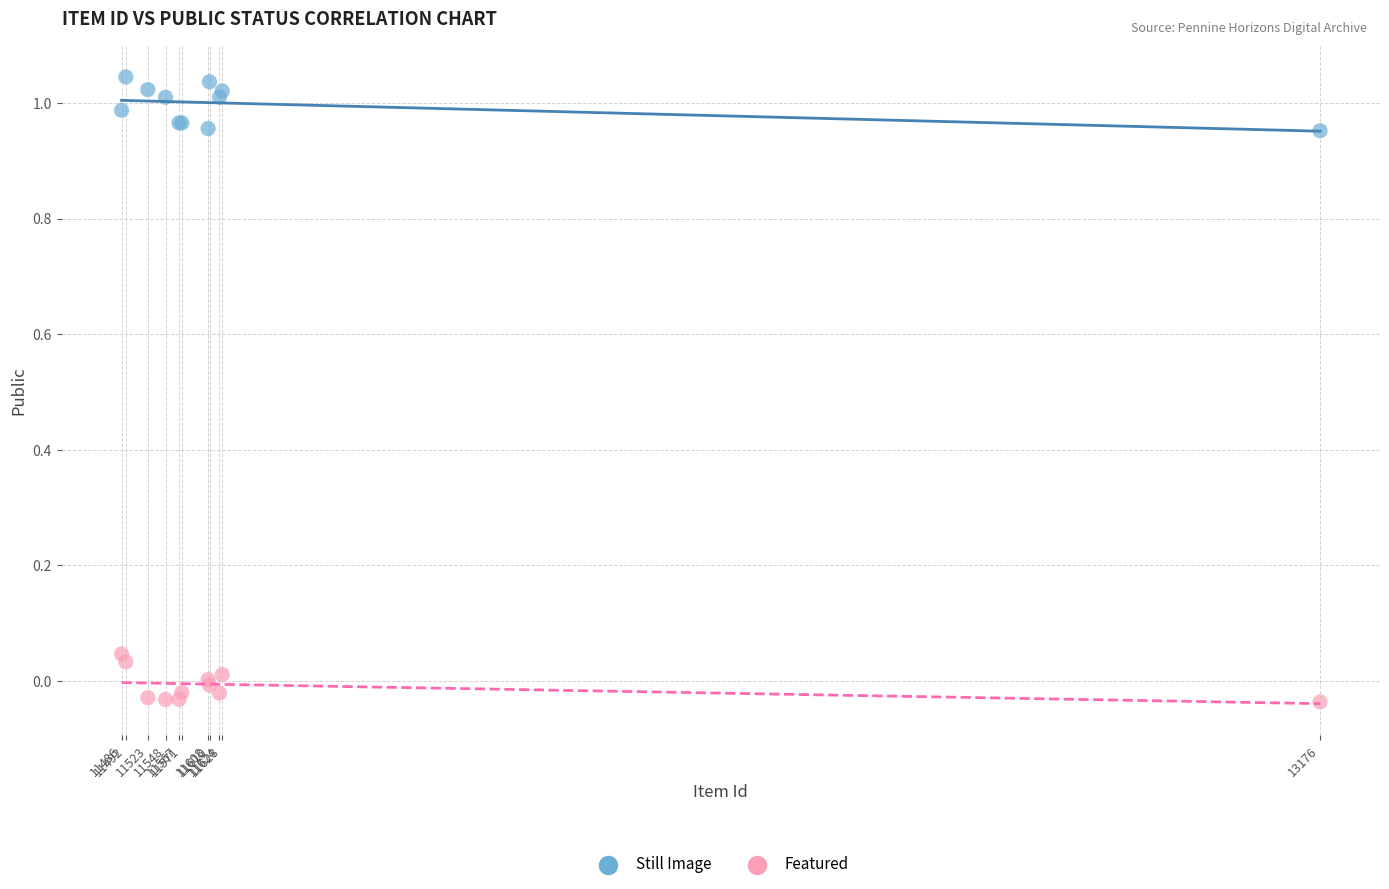

Which series reaches the maximum Y coordinate?

Still Image